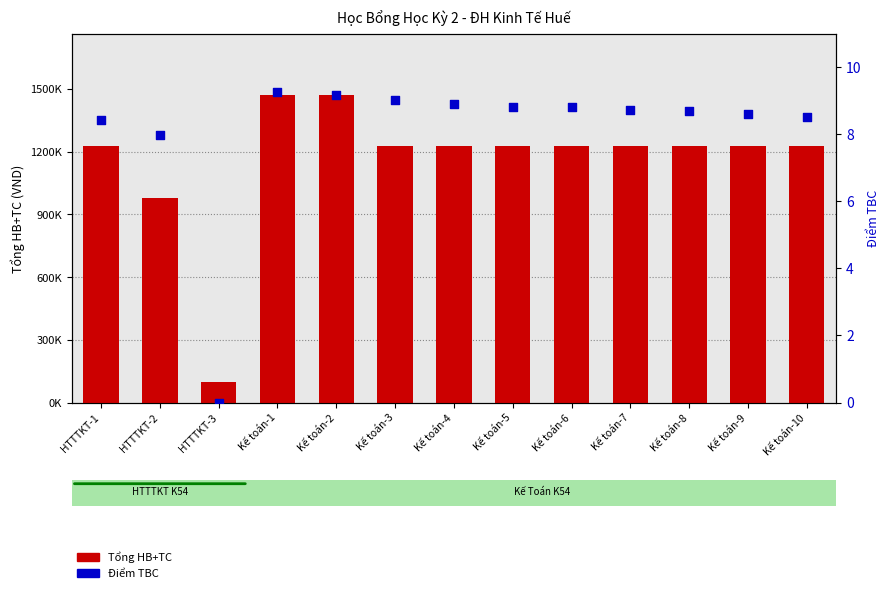

Is the value of Điểm TBC at Kế toán-2 greater than the value of Tổng HB+TC at Kế toán-6?

No